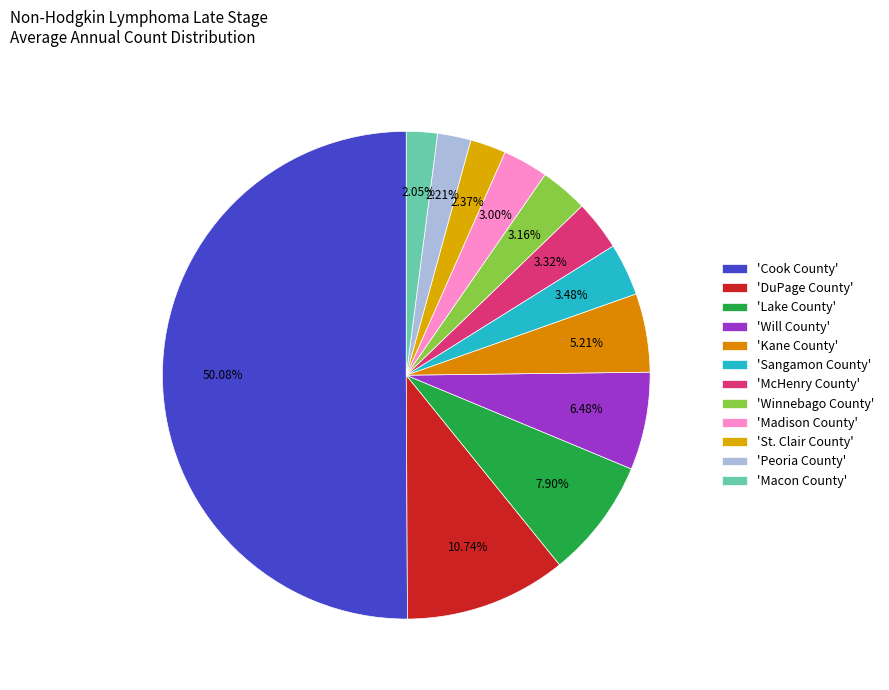

What is the largest slice in the pie chart?

Cook County